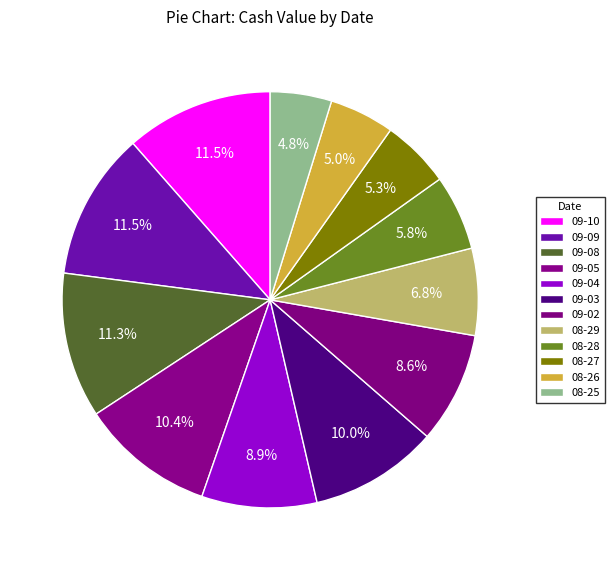

How many segments does this pie chart have?

12